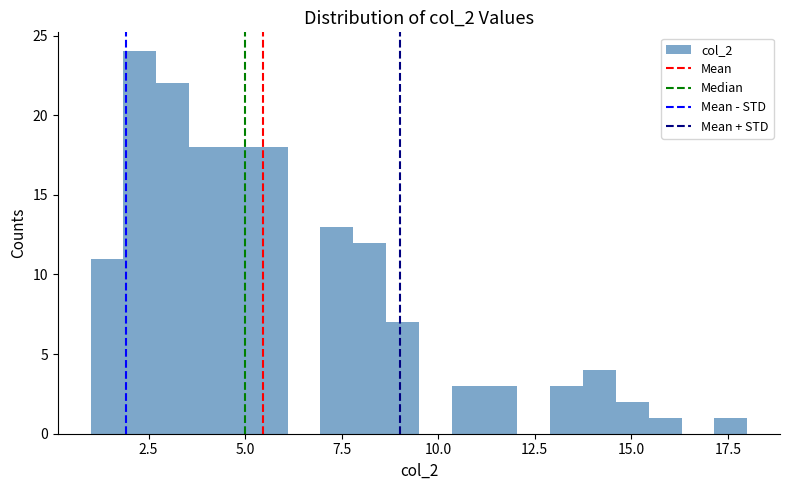

Around what value on the x-axis is the tallest bar? Give the approximate position of its centre, as read against the axis.

2.5